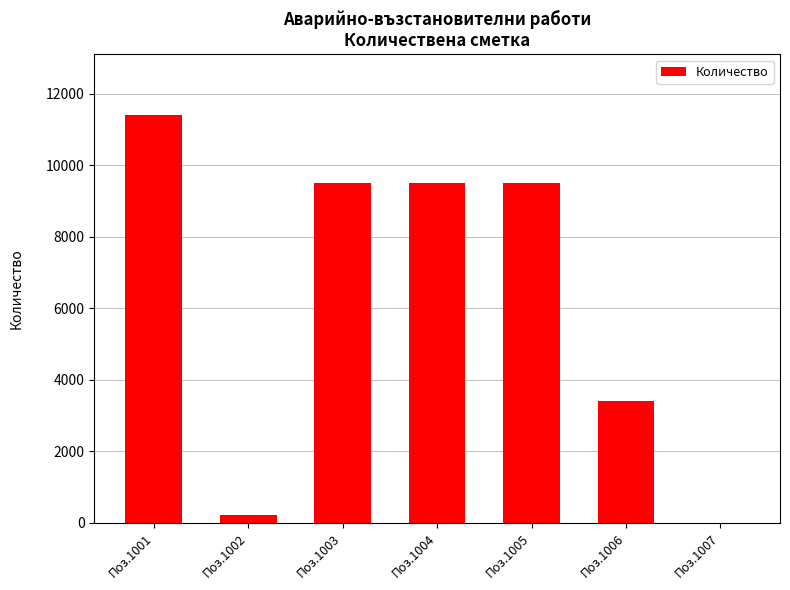

What is the average value?

6219